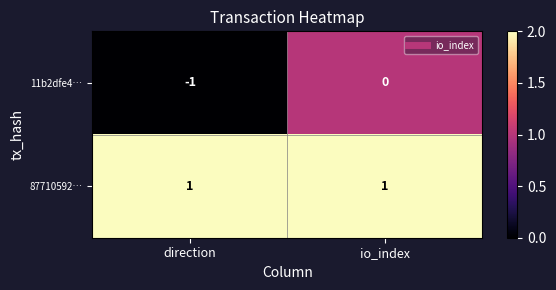

Reading left to right, extract all data points from this chart.

11b2dfe4…: -1	0
87710592…: 1	1